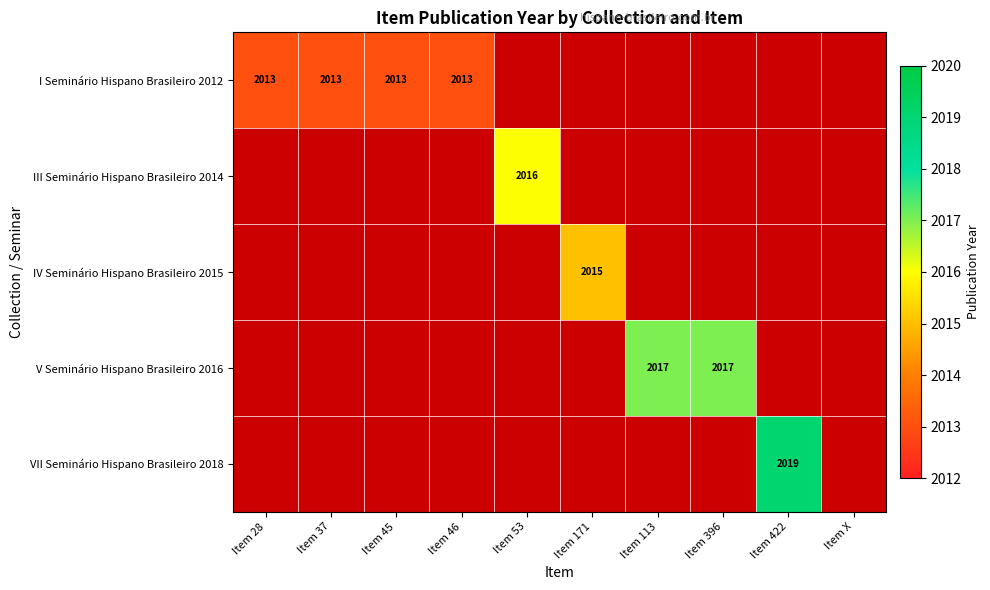

The value of III Seminário Hispano Brasileiro 2014 at Item 53 is 2016. True or false?

True